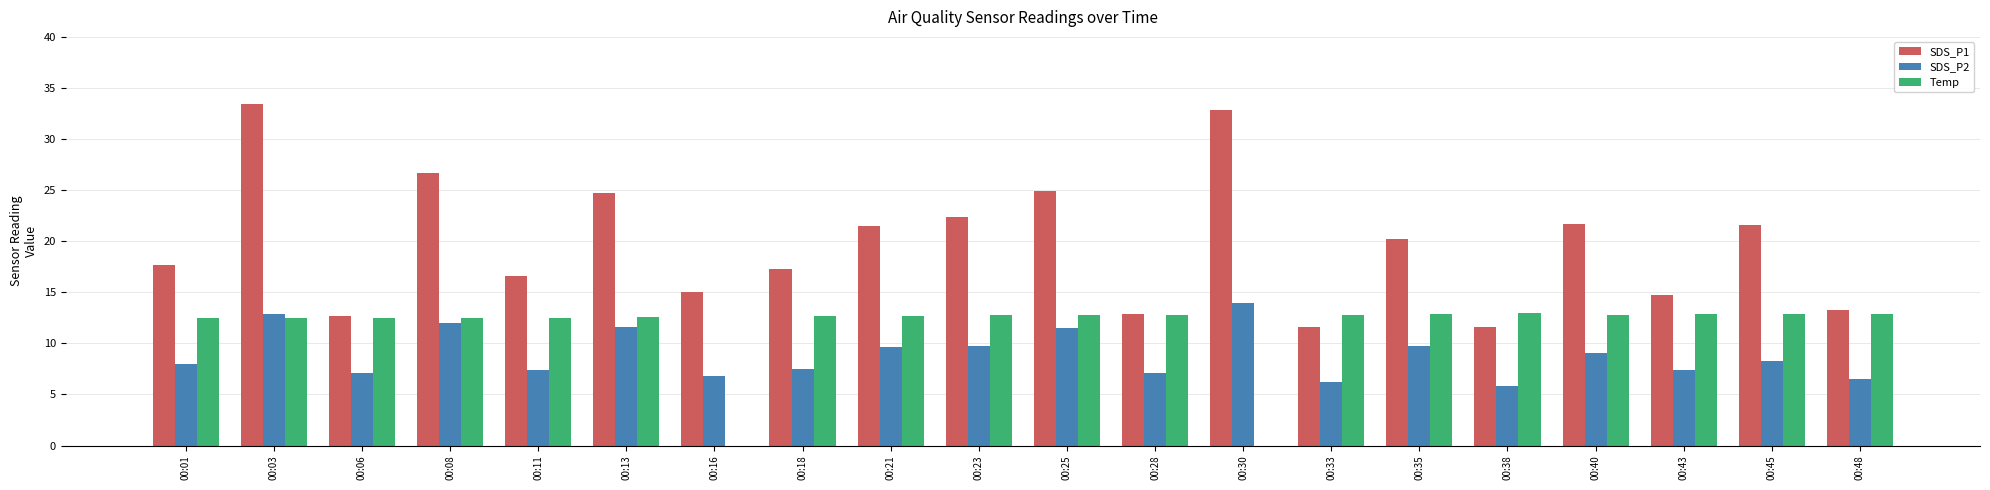

Between 00:38 and 00:45, which series saw the biggest shift?

SDS_P1